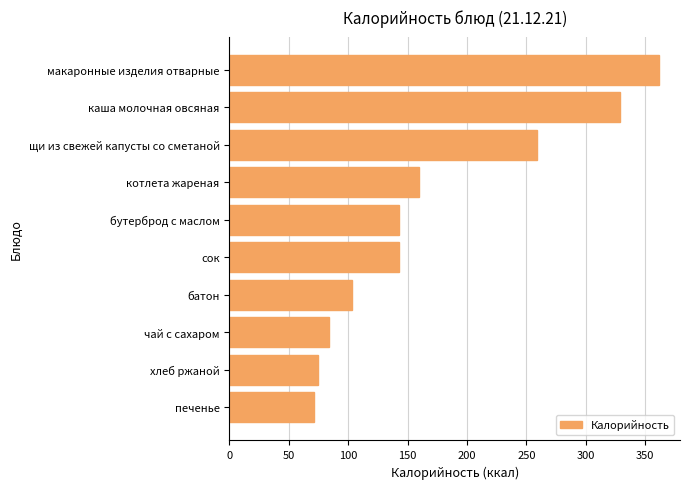

Where is the data nearest to the value 216?

щи из свежей капусты со сметаной